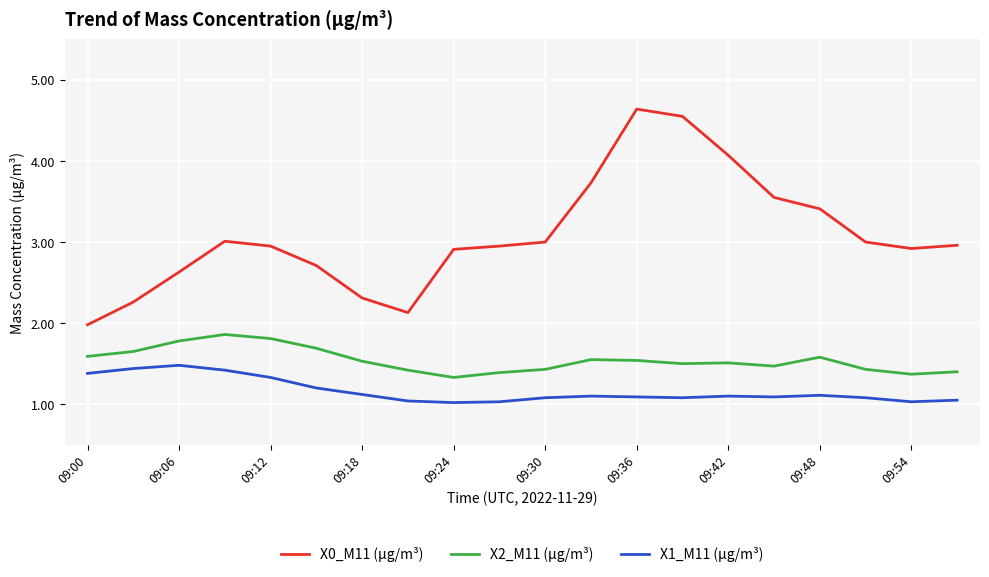

Which series has the largest range (max minus min)?

X0_M11 (μg/m³)